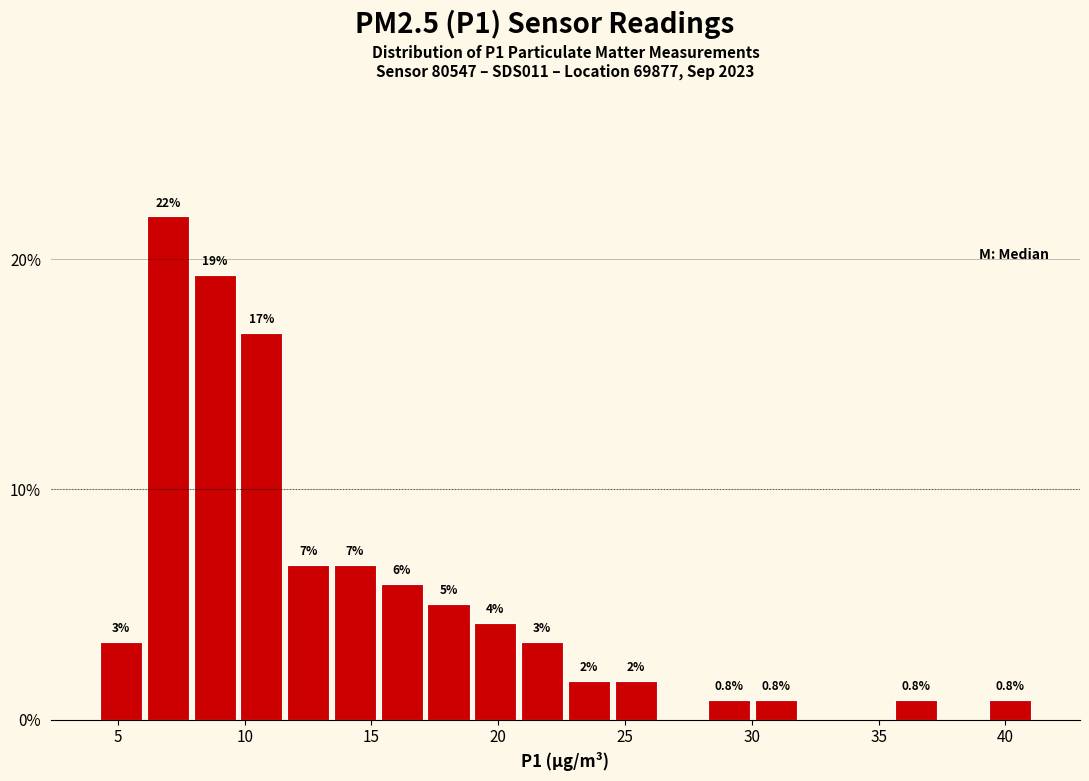

Read against the x-axis, roughly where is the centre of the tallest bar?

7.0